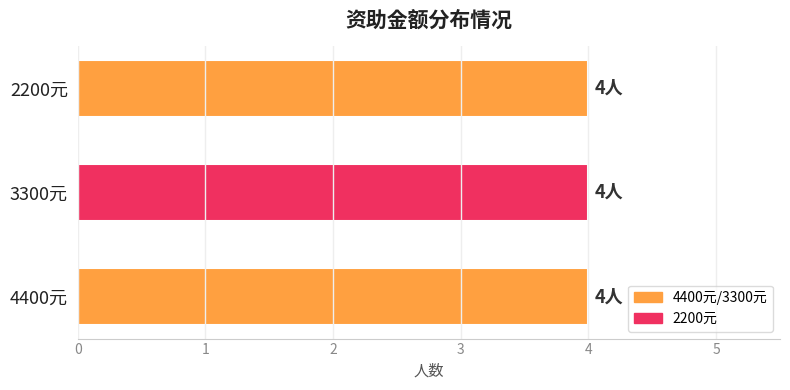

Which series has the largest total across all categories?

4400